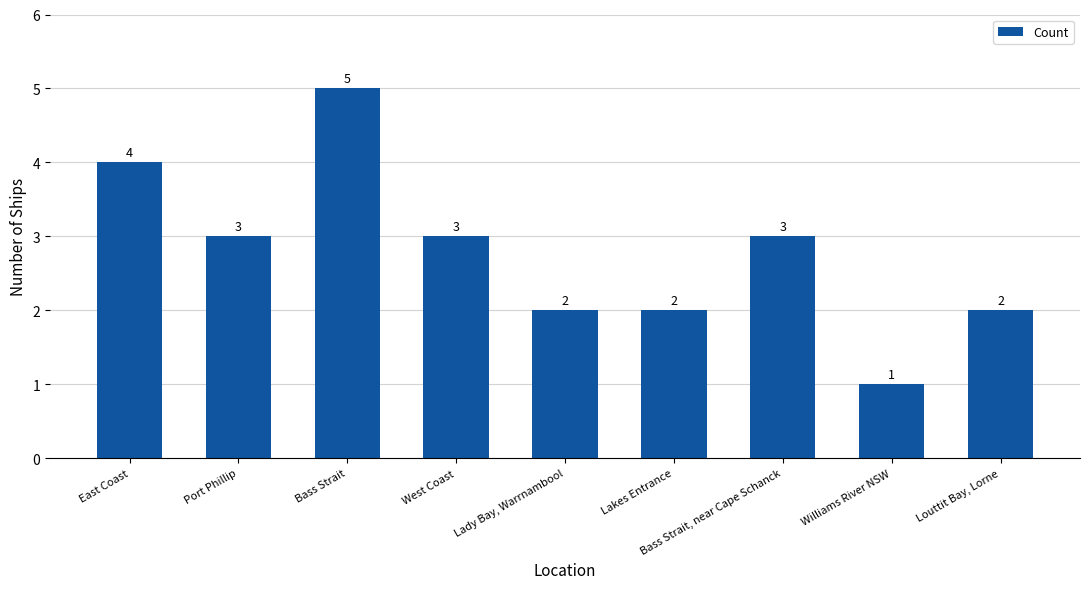

Where does the data first go above 3?

East Coast